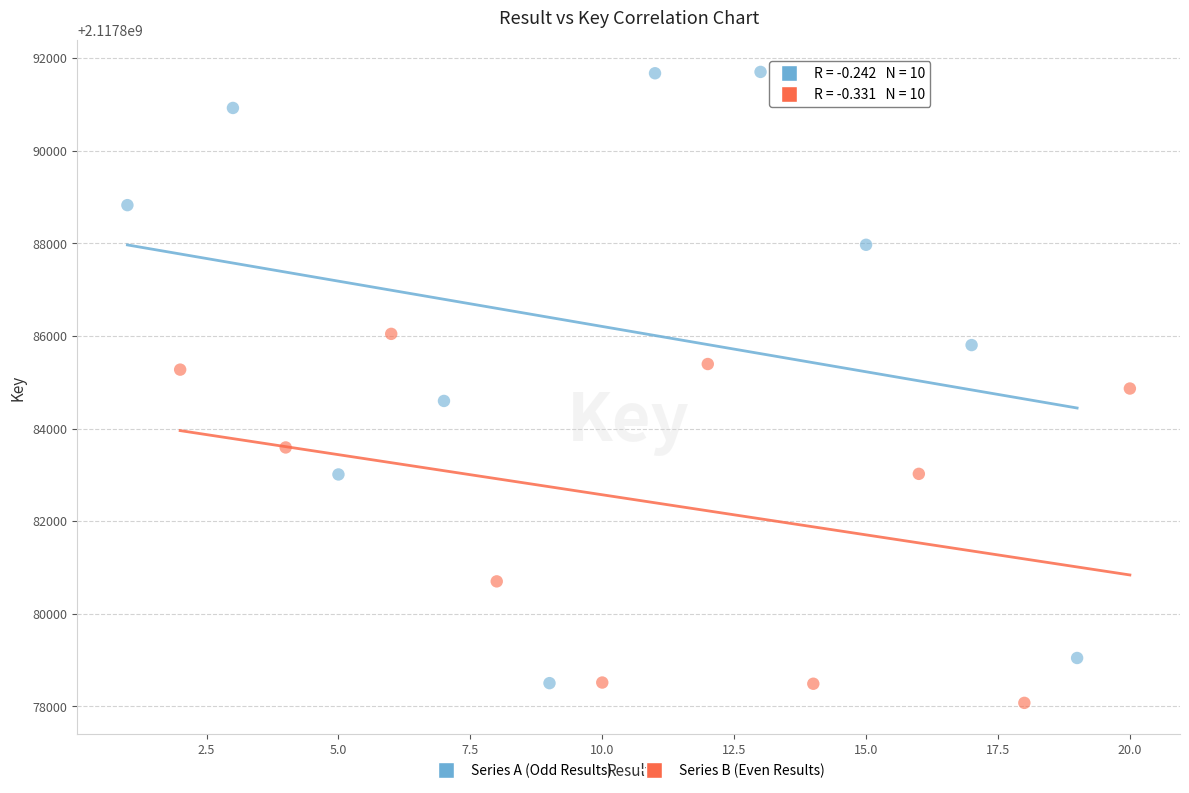

Which series reaches the maximum Y coordinate?

Series A (Odd Results)